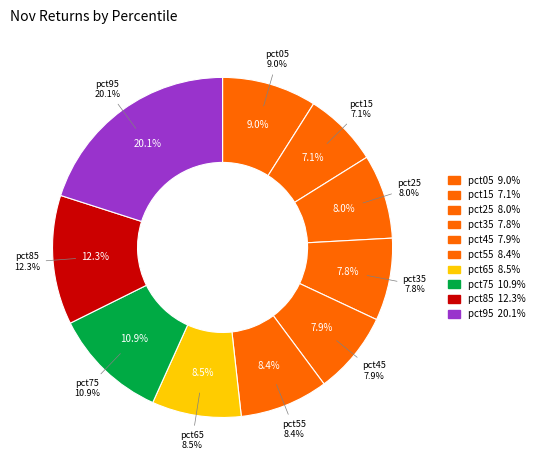

To the nearest percent, what is the difference between the largest and smallest slice percentages?

13%